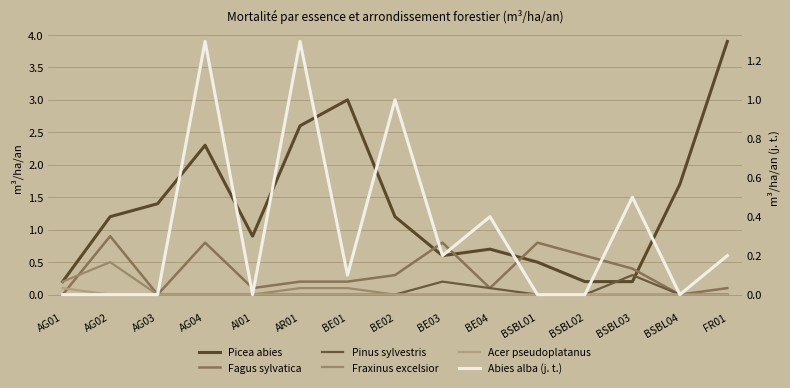

Rank the categories by Picea abies value from highest to lowest.

FR01, BE01, AR01, AG04, BSBL04, AG03, AG02, BE02, AI01, BE04, BE03, BSBL01, AG01, BSBL02, BSBL03